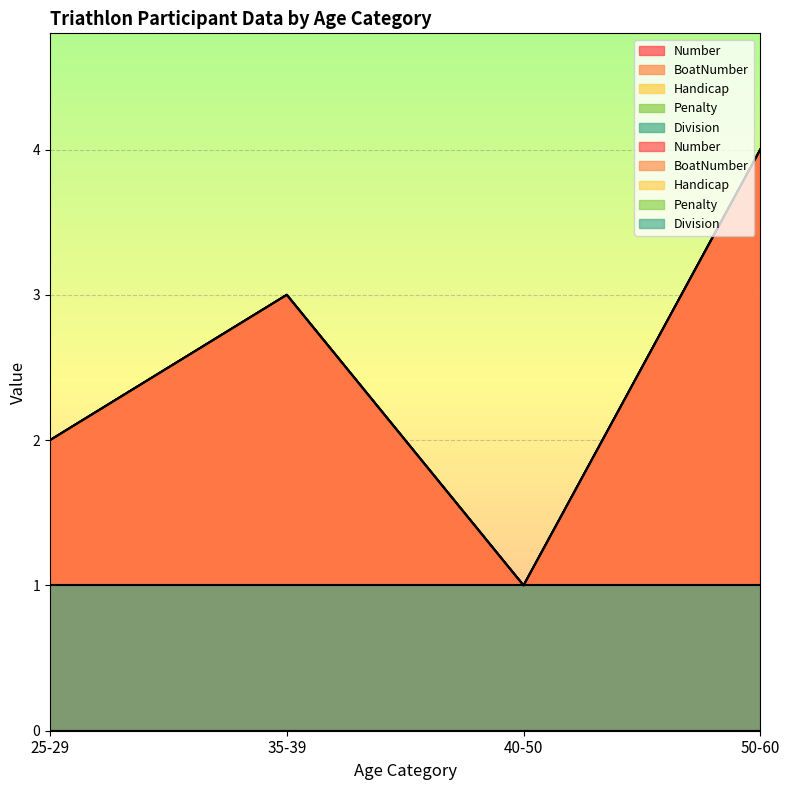

At which category is the sum across all series the highest?

50-60